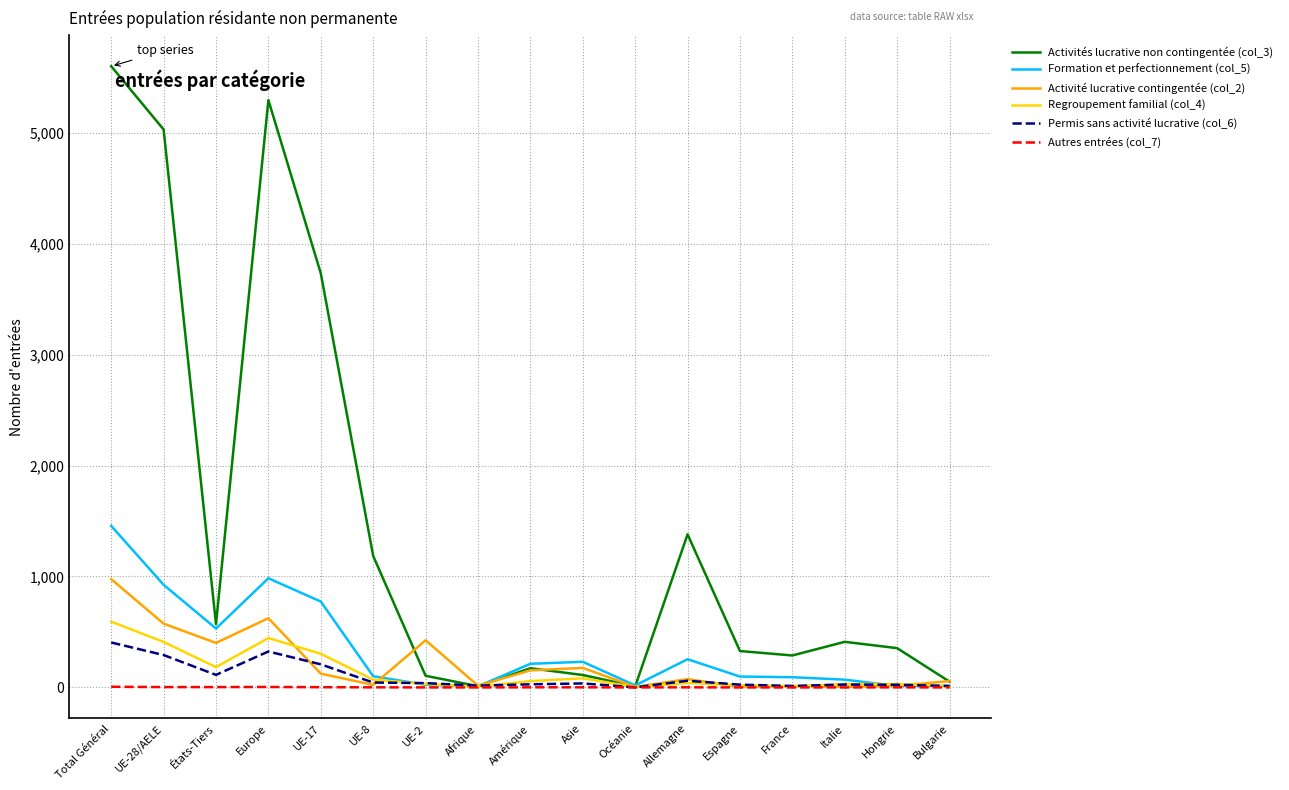

Between Allemagne and Espagne, which series saw the biggest shift?

Activités lucrative non contingentée (col_3)